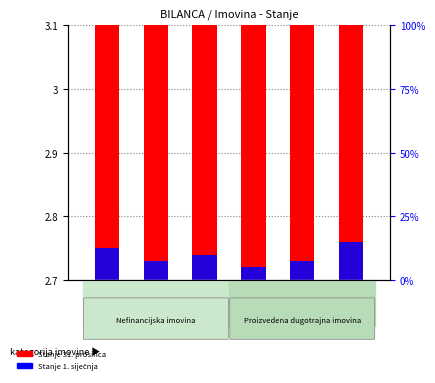

Rank the series by their maximum value, from lowest to highest.

Stanje 1. siječnja, Stanje 31. prosinca